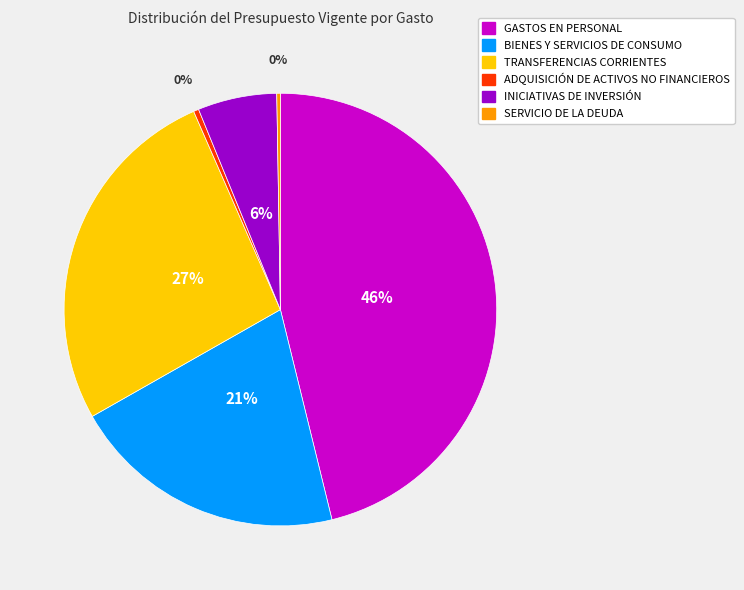

Approximately how many times larger is the value at TRANSFERENCIAS CORRIENTES compared to ADQUISICIÓN DE ACTIVOS NO FINANCIEROS?

68.6